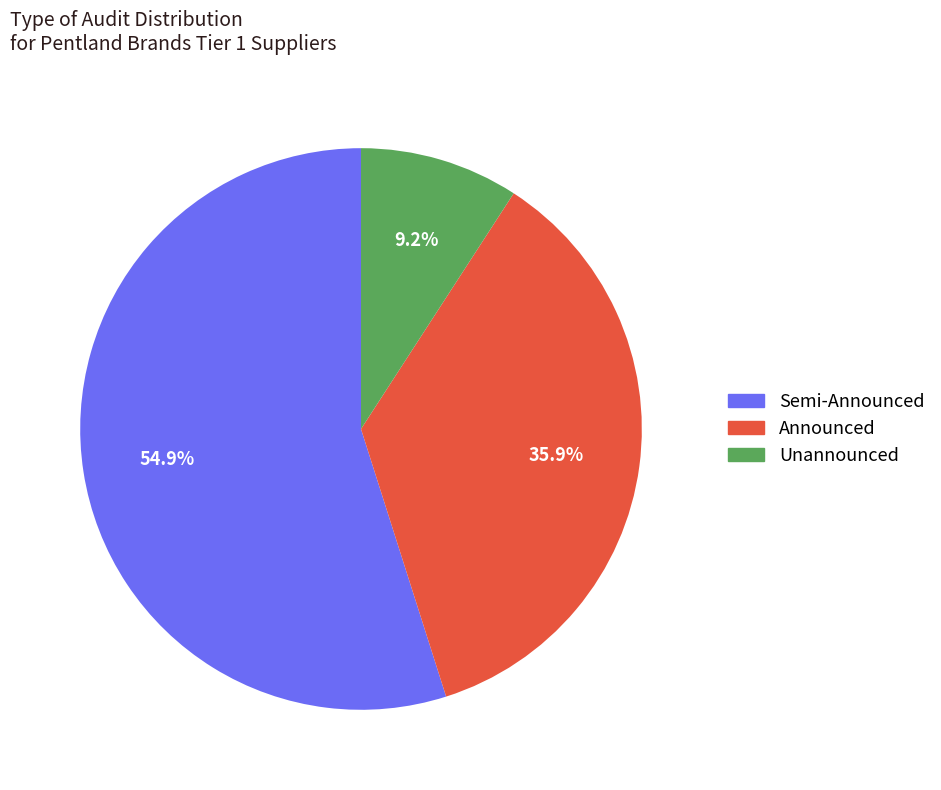

What is the ratio of the value at Semi-Announced to the value at Unannounced?

6.0